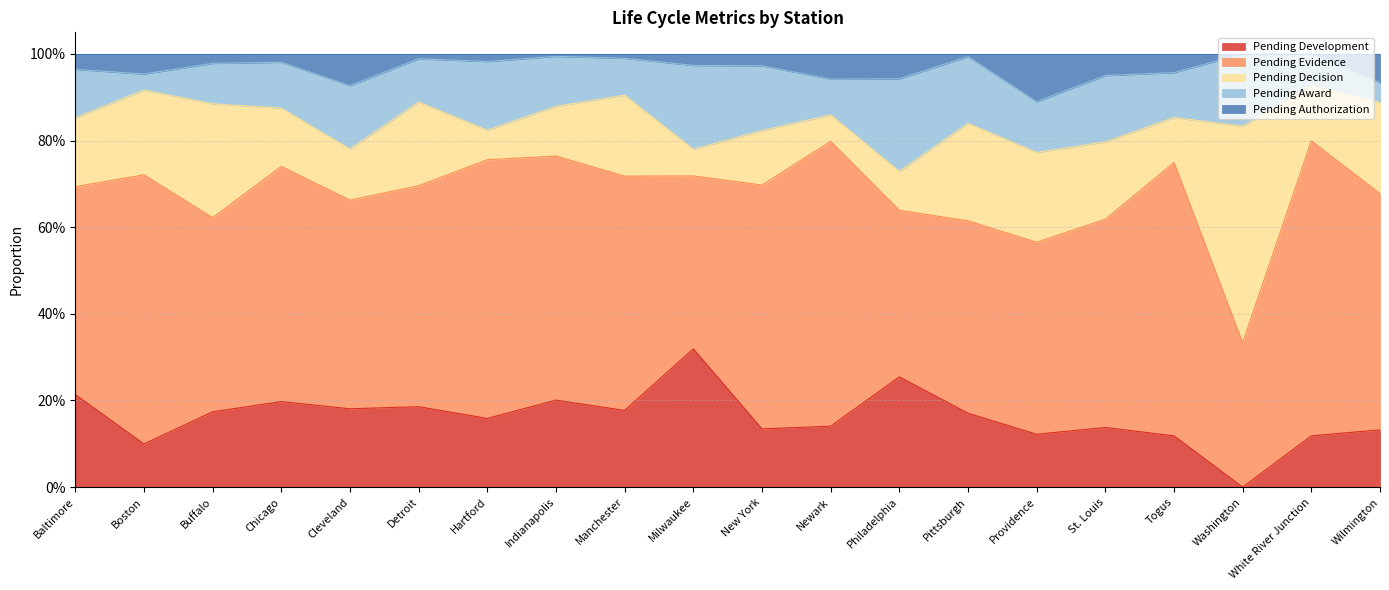

Where is the first local maximum for Pending Decision?

Buffalo